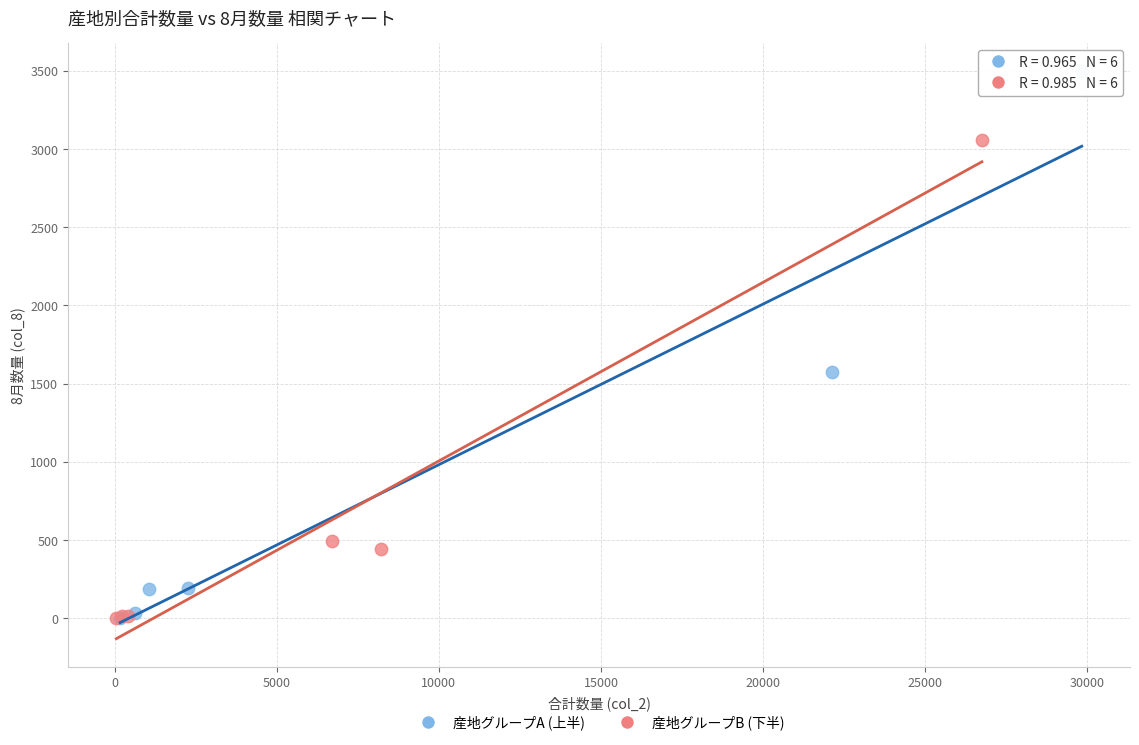

Which series reaches the maximum Y coordinate?

産地グループA (上半)